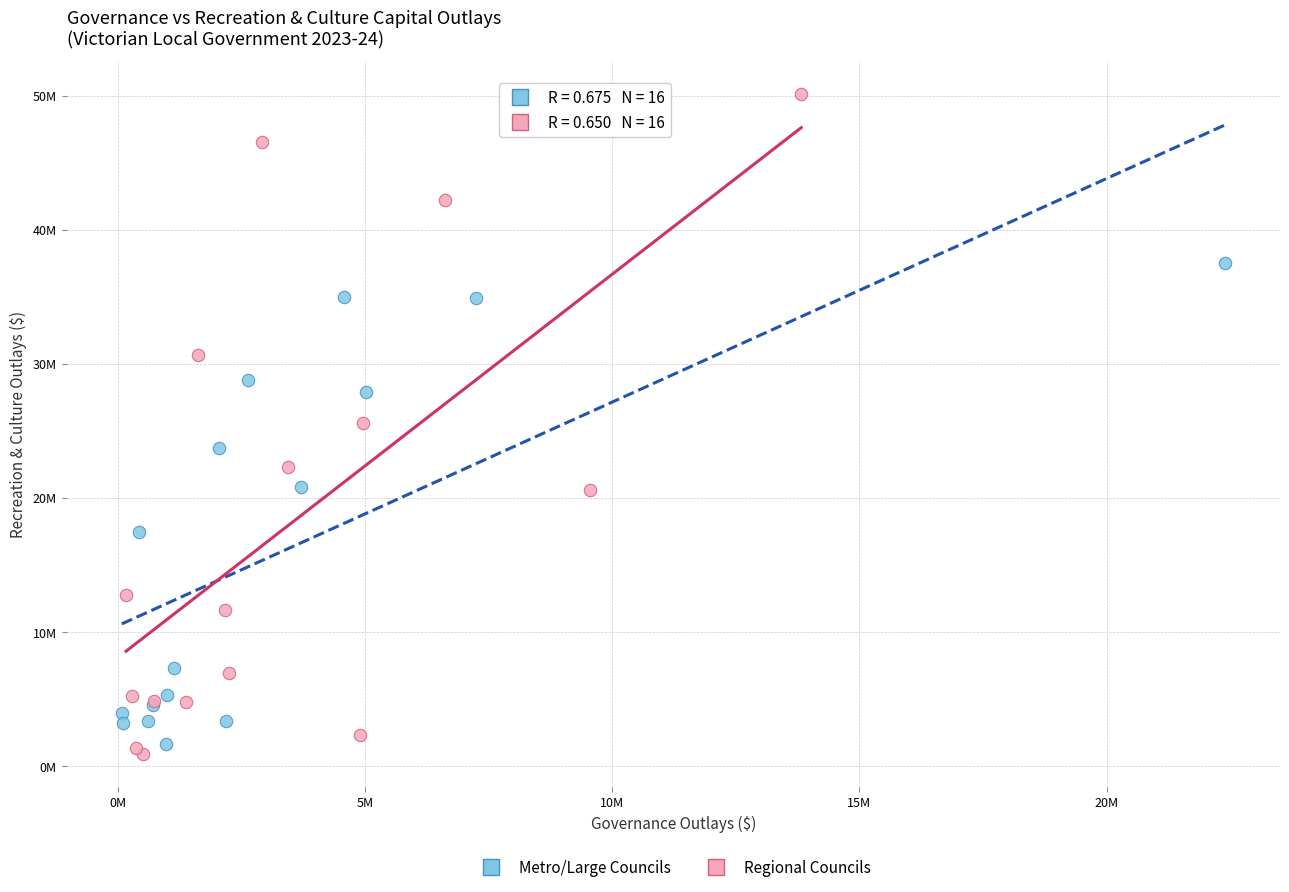

Which series contains the highest Y value?

Regional Councils